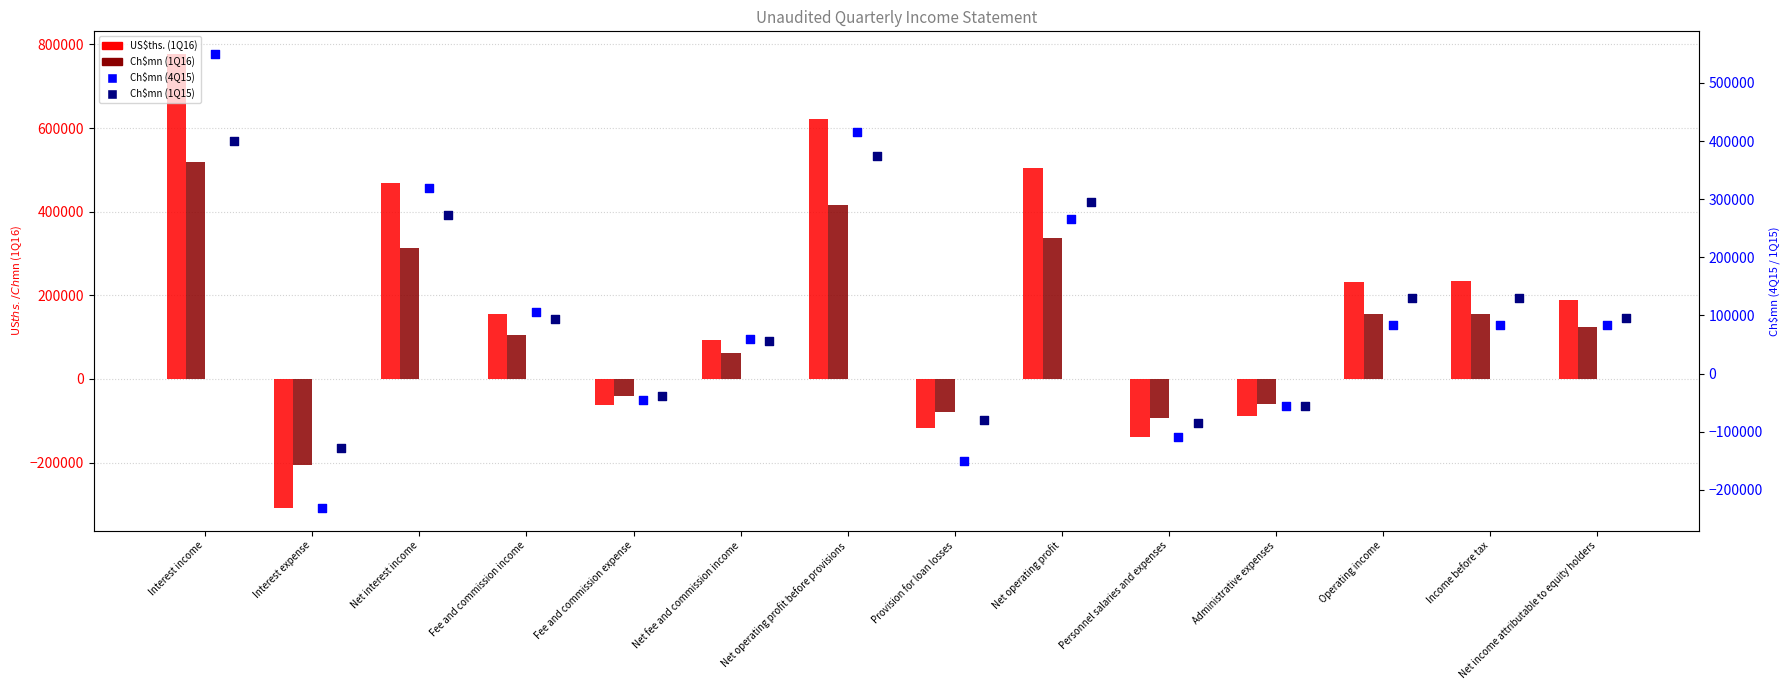

At which category is the sum across all series the highest?

Interest income